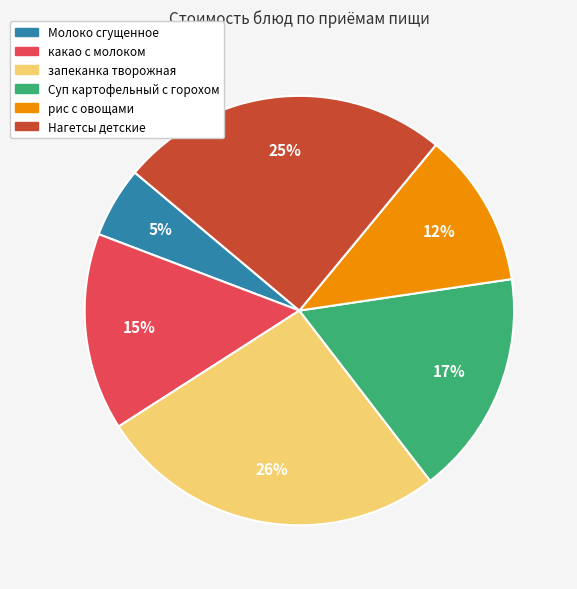

Rank the categories by value from lowest to highest.

Молоко сгущенное, рис с овощами, какао с молоком, Суп картофельный с горохом, Нагетсы детские, запеканка творожная